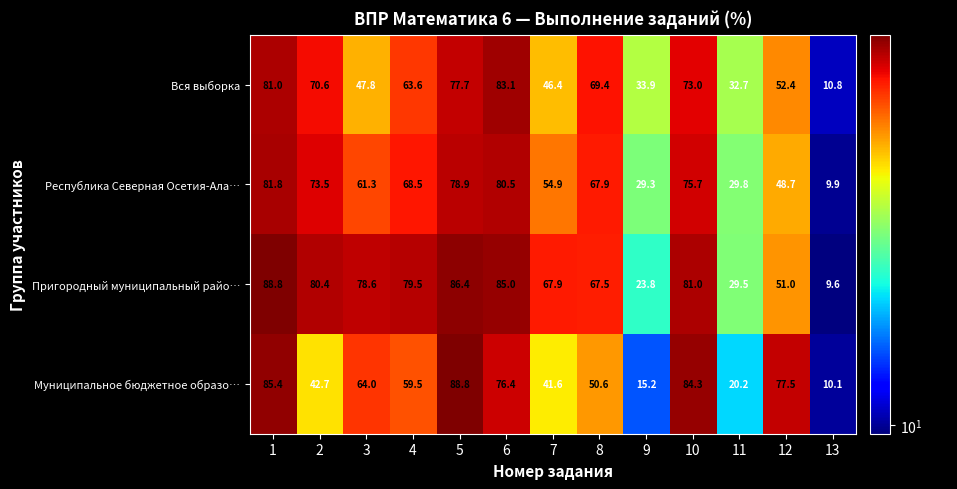

Where is Республика Северная Осетия-Ала… nearest to the value 45?

12